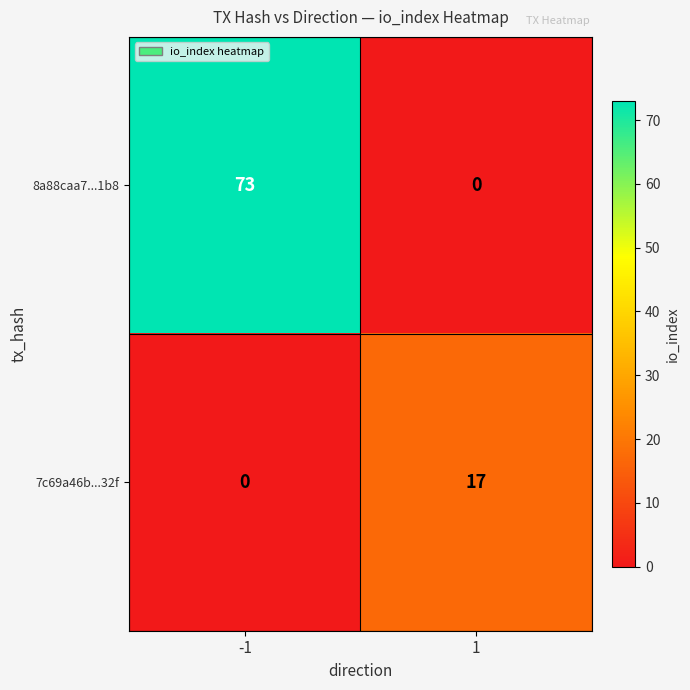

What value does the 7c69a46b...32f series have at 1, to the nearest 5?

15